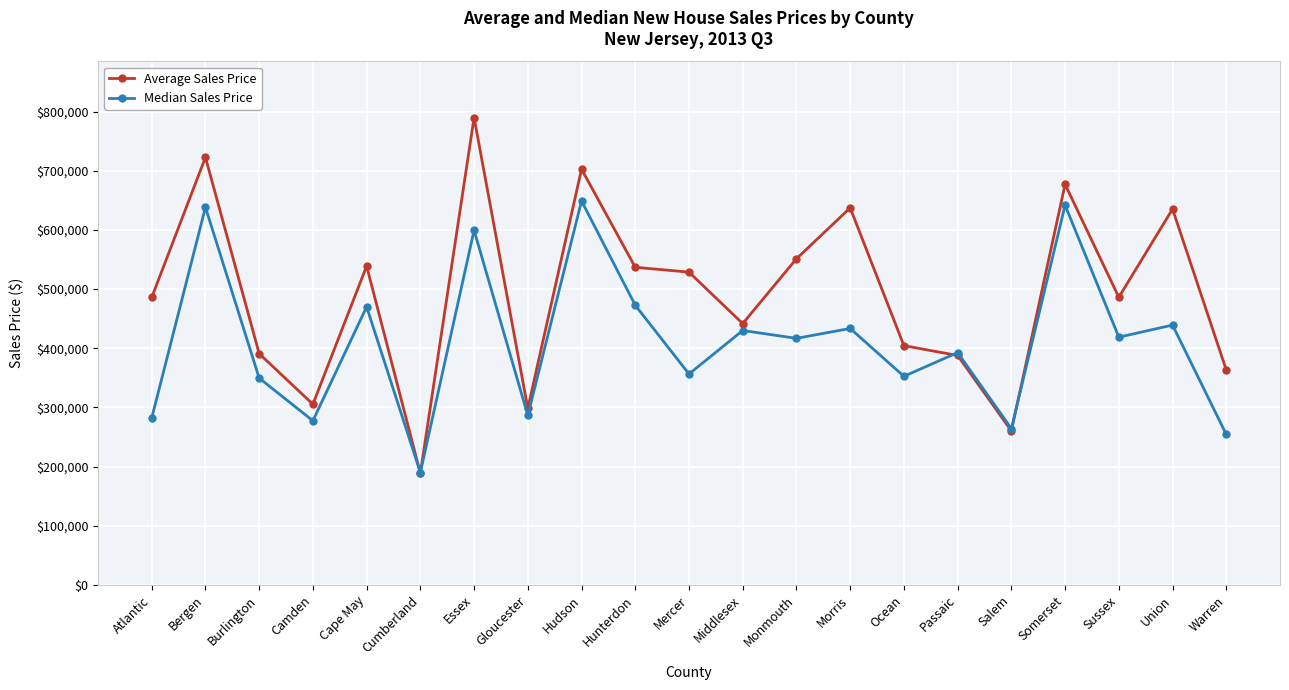

What are all the series names shown in the legend?

Average Sales Price, Median Sales Price